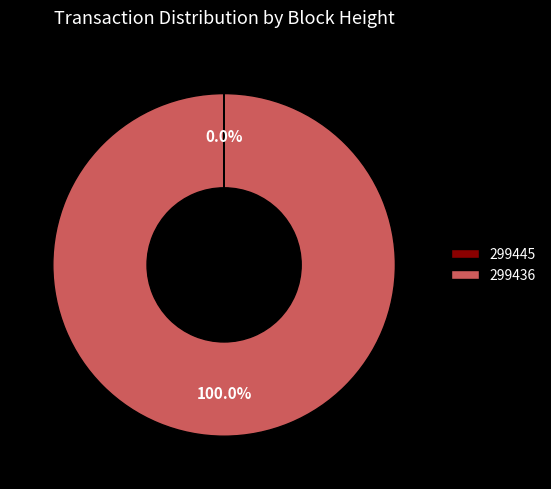

Which category has the biggest portion of the pie?

299436